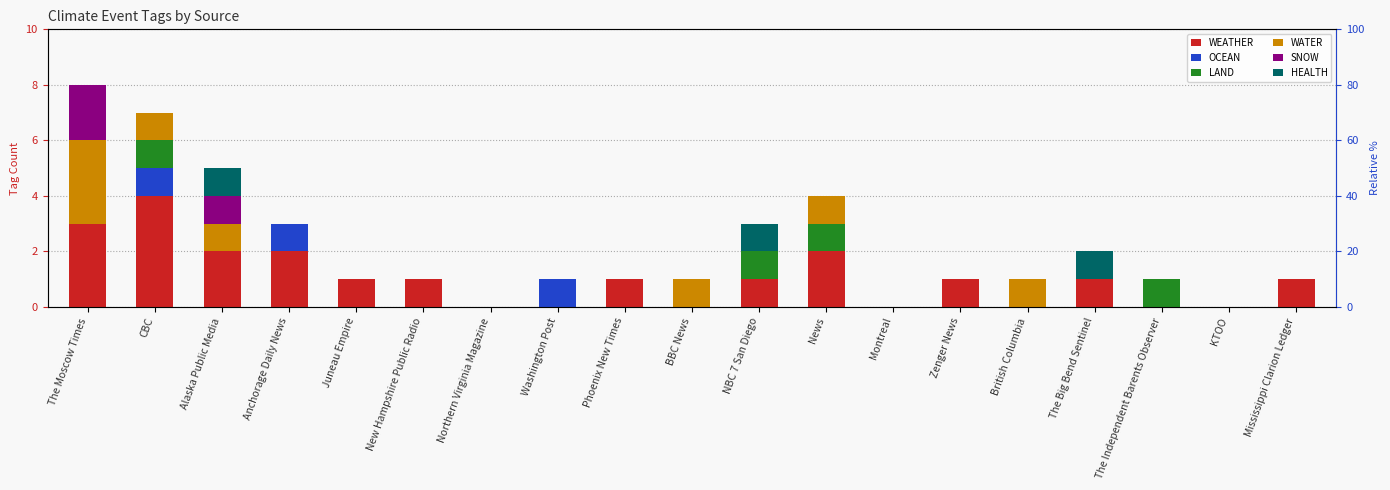

Reading left to right, list all the values displayed in this chart.

WEATHER: The Moscow Times=3	CBC=4	Alaska Public Media=2	Anchorage Daily News=2	Juneau Empire=1	New Hampshire Public Radio=1	Northern Virginia Magazine=0	Washington Post=0	Phoenix New Times=1	BBC News=0	NBC 7 San Diego=1	News=2	Montreal=0	Zenger News=1	British Columbia=0	The Big Bend Sentinel=1	The Independent Barents Observer=0	KTOO=0	Mississippi Clarion Ledger=1
OCEAN: The Moscow Times=0	CBC=1	Alaska Public Media=0	Anchorage Daily News=1	Juneau Empire=0	New Hampshire Public Radio=0	Northern Virginia Magazine=0	Washington Post=1	Phoenix New Times=0	BBC News=0	NBC 7 San Diego=0	News=0	Montreal=0	Zenger News=0	British Columbia=0	The Big Bend Sentinel=0	The Independent Barents Observer=0	KTOO=0	Mississippi Clarion Ledger=0
LAND: The Moscow Times=0	CBC=1	Alaska Public Media=0	Anchorage Daily News=0	Juneau Empire=0	New Hampshire Public Radio=0	Northern Virginia Magazine=0	Washington Post=0	Phoenix New Times=0	BBC News=0	NBC 7 San Diego=1	News=1	Montreal=0	Zenger News=0	British Columbia=0	The Big Bend Sentinel=0	The Independent Barents Observer=1	KTOO=0	Mississippi Clarion Ledger=0
WATER: The Moscow Times=3	CBC=1	Alaska Public Media=1	Anchorage Daily News=0	Juneau Empire=0	New Hampshire Public Radio=0	Northern Virginia Magazine=0	Washington Post=0	Phoenix New Times=0	BBC News=1	NBC 7 San Diego=0	News=1	Montreal=0	Zenger News=0	British Columbia=1	The Big Bend Sentinel=0	The Independent Barents Observer=0	KTOO=0	Mississippi Clarion Ledger=0
SNOW: The Moscow Times=2	CBC=0	Alaska Public Media=1	Anchorage Daily News=0	Juneau Empire=0	New Hampshire Public Radio=0	Northern Virginia Magazine=0	Washington Post=0	Phoenix New Times=0	BBC News=0	NBC 7 San Diego=0	News=0	Montreal=0	Zenger News=0	British Columbia=0	The Big Bend Sentinel=0	The Independent Barents Observer=0	KTOO=0	Mississippi Clarion Ledger=0
HEALTH: The Moscow Times=0	CBC=0	Alaska Public Media=1	Anchorage Daily News=0	Juneau Empire=0	New Hampshire Public Radio=0	Northern Virginia Magazine=0	Washington Post=0	Phoenix New Times=0	BBC News=0	NBC 7 San Diego=1	News=0	Montreal=0	Zenger News=0	British Columbia=0	The Big Bend Sentinel=1	The Independent Barents Observer=0	KTOO=0	Mississippi Clarion Ledger=0